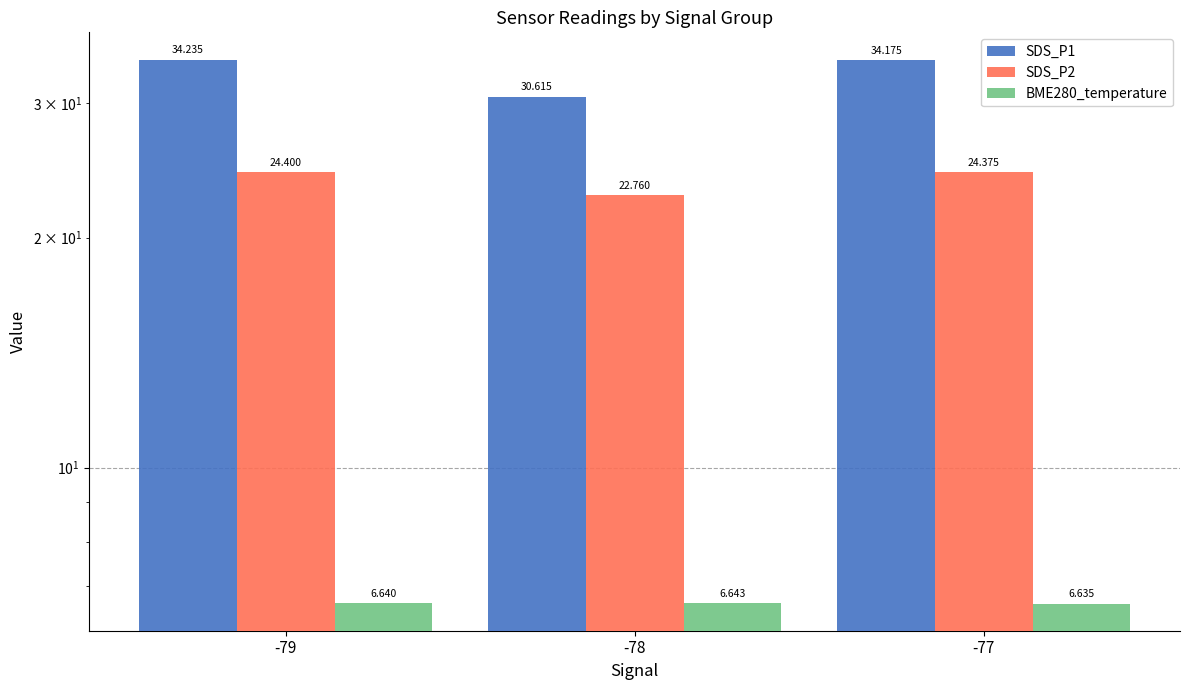

What is the sum of the BME280_temperature values at -78 and -77?

13.3